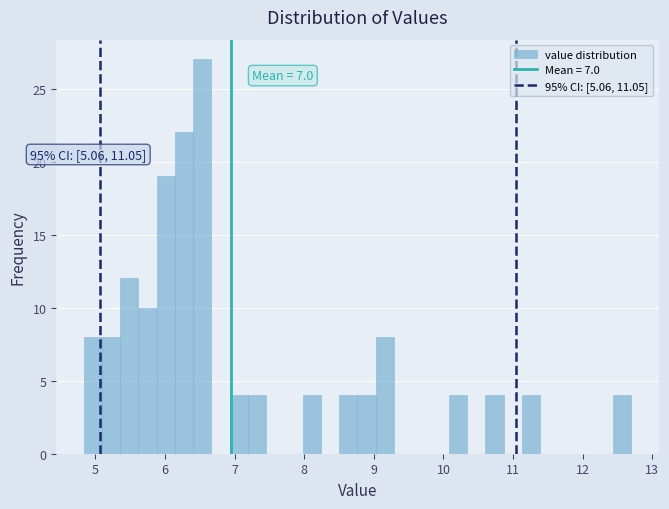

Around what value on the x-axis is the tallest bar? Give the approximate position of its centre, as read against the axis.

6.5